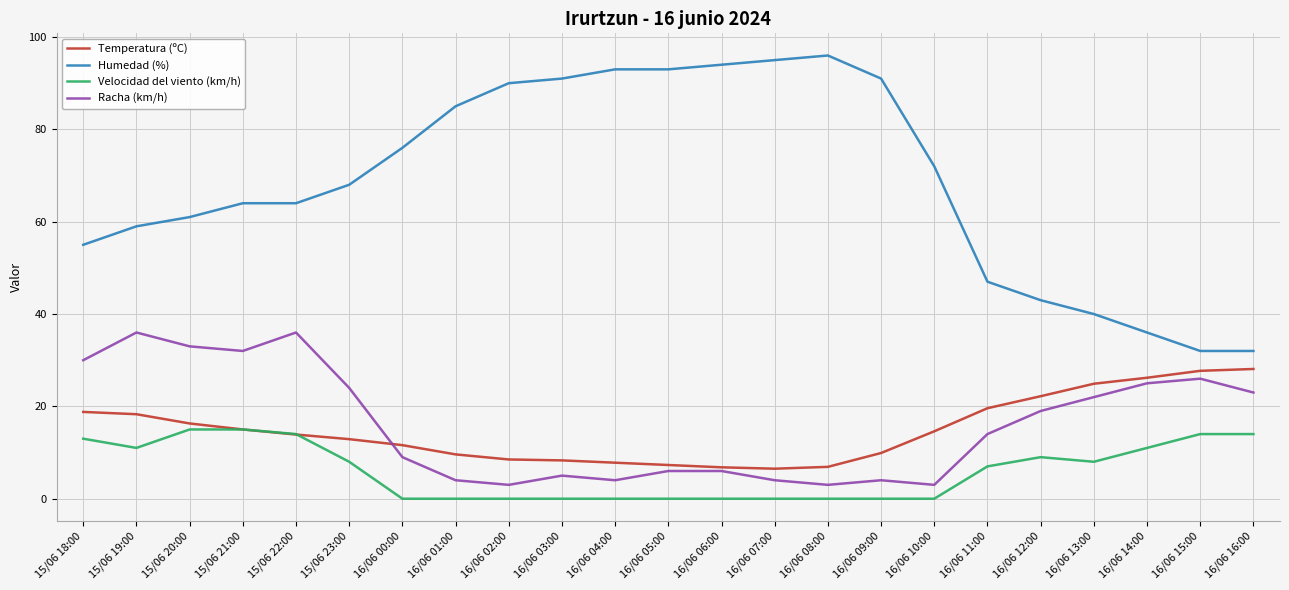

What is the minimum value for Humedad (%)?

32.0